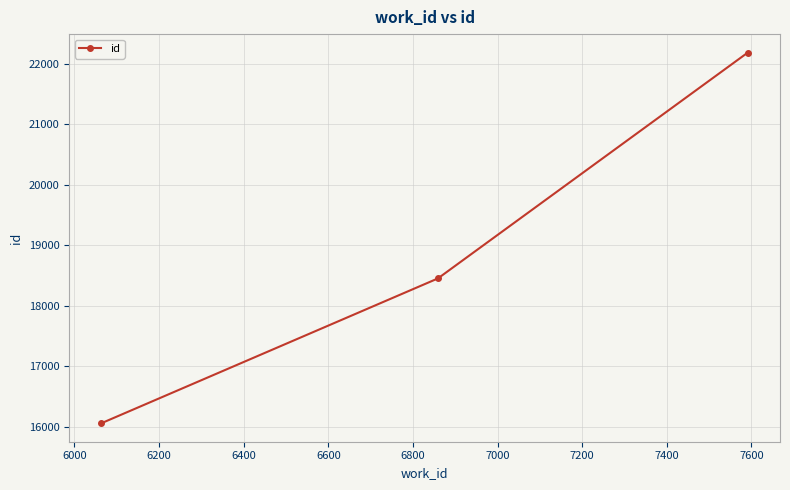

What is the value of the 3rd point from the left?

22185